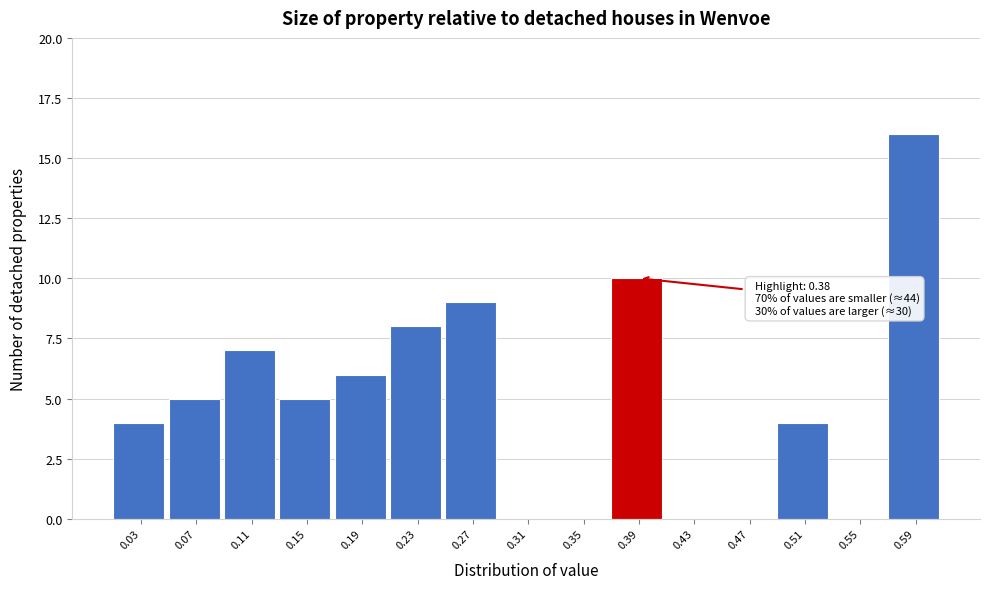

Which range on the x-axis has the tallest bar?

0.57 to 0.61